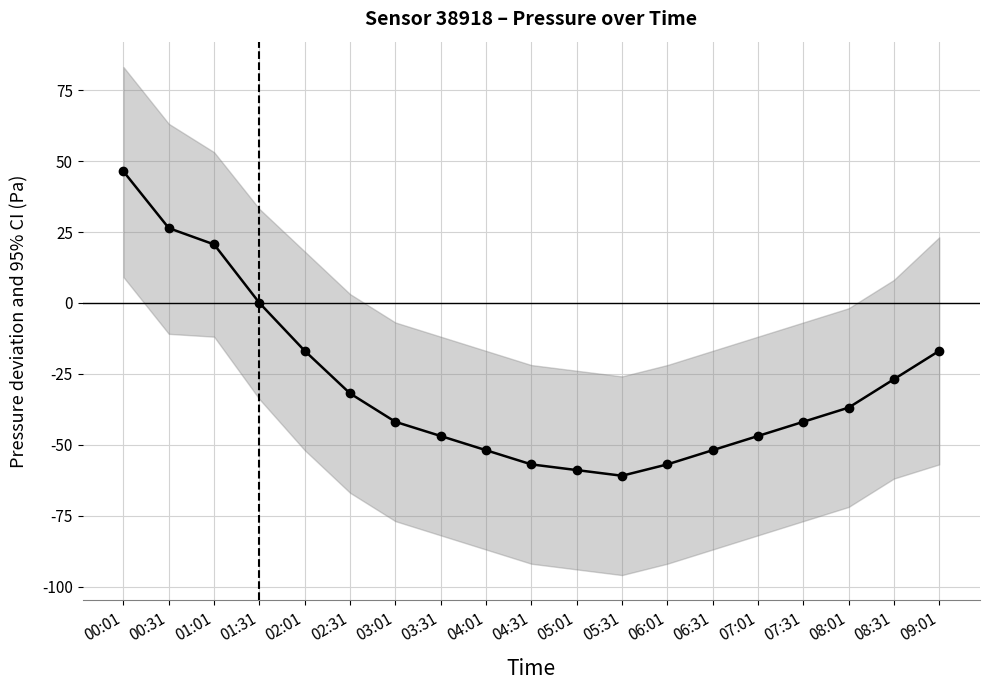

What is the difference between the maximum and minimum values?

107.2